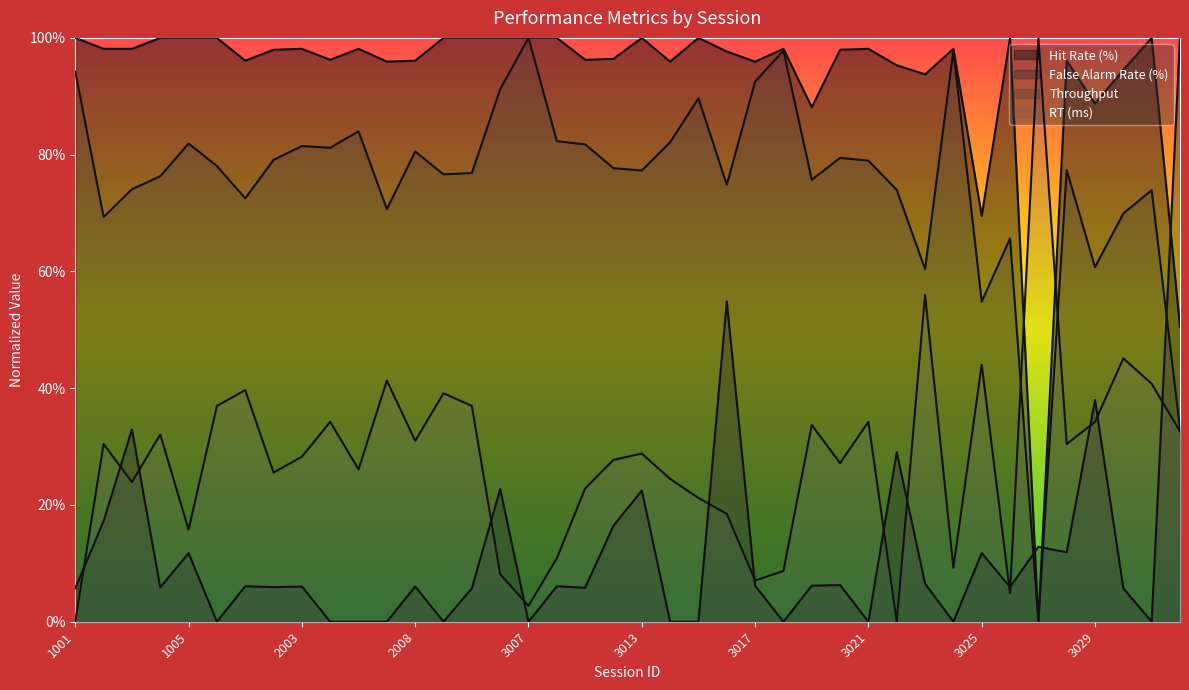

Reading right to left, list all the values displayed in this chart.

Throughput: 3032=0.3	3031=0.7	3030=0.7	3029=0.6	3028=0.8	3027=0.0	3026=0.7	3025=0.5	3024=1.0	3023=0.6	3022=0.7	3021=0.8	3020=0.8	3019=0.8	3018=1.0	3017=0.9	3016=0.7	3015=0.9	3014=0.8	3013=0.8	3012=0.8	3010=0.8	3009=0.8	3007=1.0	3006=0.9	3005=0.8	2009=0.8	2008=0.8	2007=0.7	2006=0.8	2005=0.8	2003=0.8	2002=0.8	1007=0.7	1006=0.8	1005=0.8	1004=0.8	1003=0.7	1002=0.7	1001=0.9
RT (ms): 3032=0.3	3031=0.4	3030=0.5	3029=0.3	3028=0.3	3027=1.0	3026=0.0	3025=0.4	3024=0.1	3023=0.6	3022=0.0	3021=0.3	3020=0.3	3019=0.3	3018=0.1	3017=0.1	3016=0.2	3015=0.2	3014=0.2	3013=0.3	3012=0.3	3010=0.2	3009=0.1	3007=0.0	3006=0.1	3005=0.4	2009=0.4	2008=0.3	2007=0.4	2006=0.3	2005=0.3	2003=0.3	2002=0.3	1007=0.4	1006=0.4	1005=0.2	1004=0.3	1003=0.2	1002=0.3	1001=0.0
Hit Rate (%): 3032=0.5	3031=1.0	3030=0.9	3029=0.9	3028=1.0	3027=0.0	3026=1.0	3025=0.7	3024=1.0	3023=0.9	3022=1.0	3021=1.0	3020=1.0	3019=0.9	3018=1.0	3017=1.0	3016=1.0	3015=1.0	3014=1.0	3013=1.0	3012=1.0	3010=1.0	3009=1.0	3007=1.0	3006=1.0	3005=1.0	2009=1.0	2008=1.0	2007=1.0	2006=1.0	2005=1.0	2003=1.0	2002=1.0	1007=1.0	1006=1.0	1005=1.0	1004=1.0	1003=1.0	1002=1.0	1001=1.0
False Alarm Rate (%): 3032=1.0	3031=0.0	3030=0.1	3029=0.4	3028=0.1	3027=0.1	3026=0.1	3025=0.1	3024=0.0	3023=0.1	3022=0.3	3021=0.0	3020=0.1	3019=0.1	3018=0.0	3017=0.1	3016=0.5	3015=0.0	3014=0.0	3013=0.2	3012=0.2	3010=0.1	3009=0.1	3007=0.0	3006=0.2	3005=0.1	2009=0.0	2008=0.1	2007=0.0	2006=0.0	2005=0.0	2003=0.1	2002=0.1	1007=0.1	1006=0.0	1005=0.1	1004=0.1	1003=0.3	1002=0.2	1001=0.1